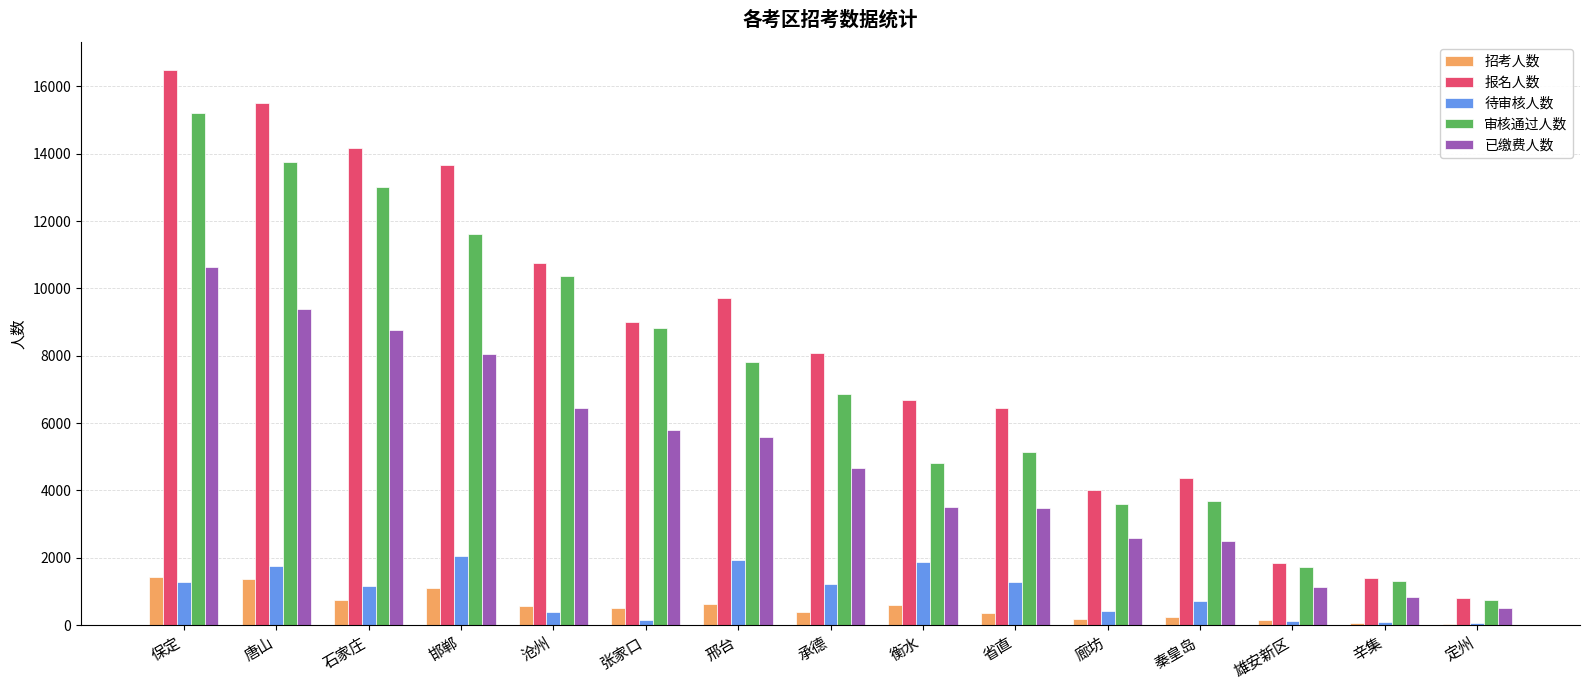

At which category is the sum across all series the highest?

保定